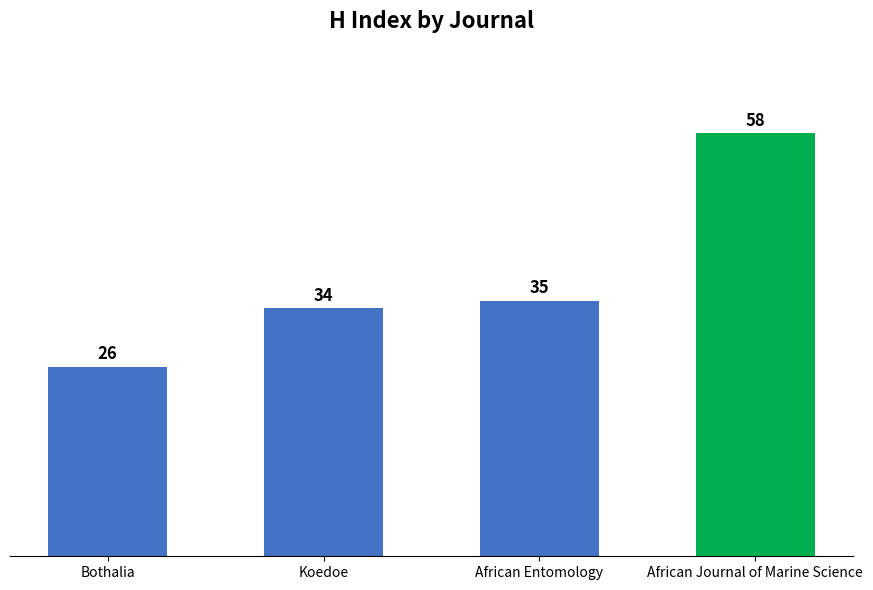

Reading right to left, list all the values displayed in this chart.

African Journal of Marine Science=58	African Entomology=35	Koedoe=34	Bothalia=26